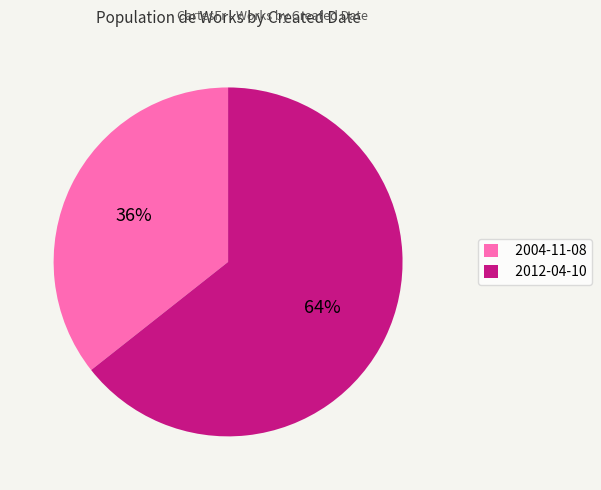

To the nearest percent, what is the average slice percentage?

50%